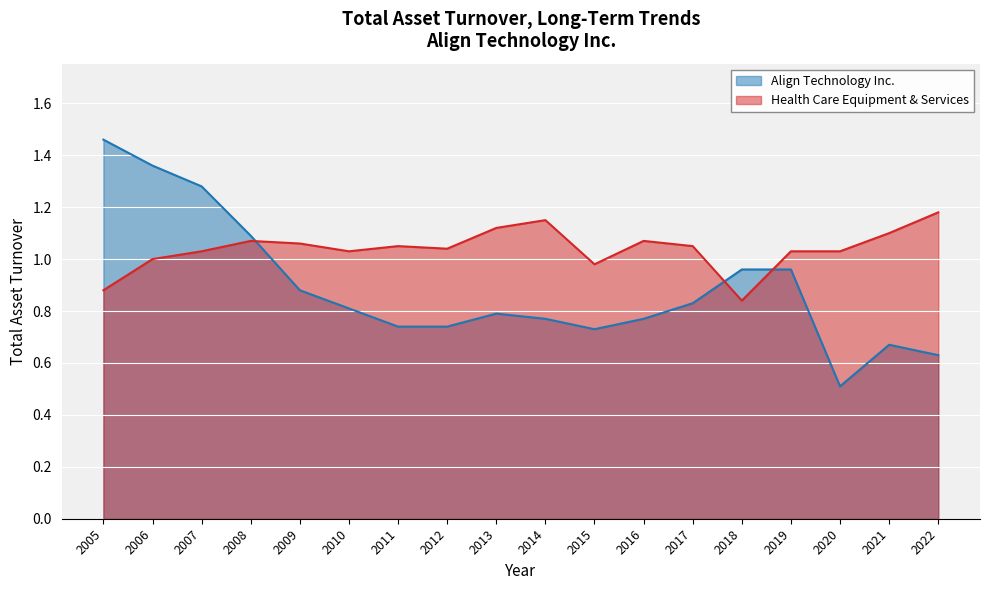

Between 2021 and 2022, which series saw the biggest shift?

Health Care Equipment & Services